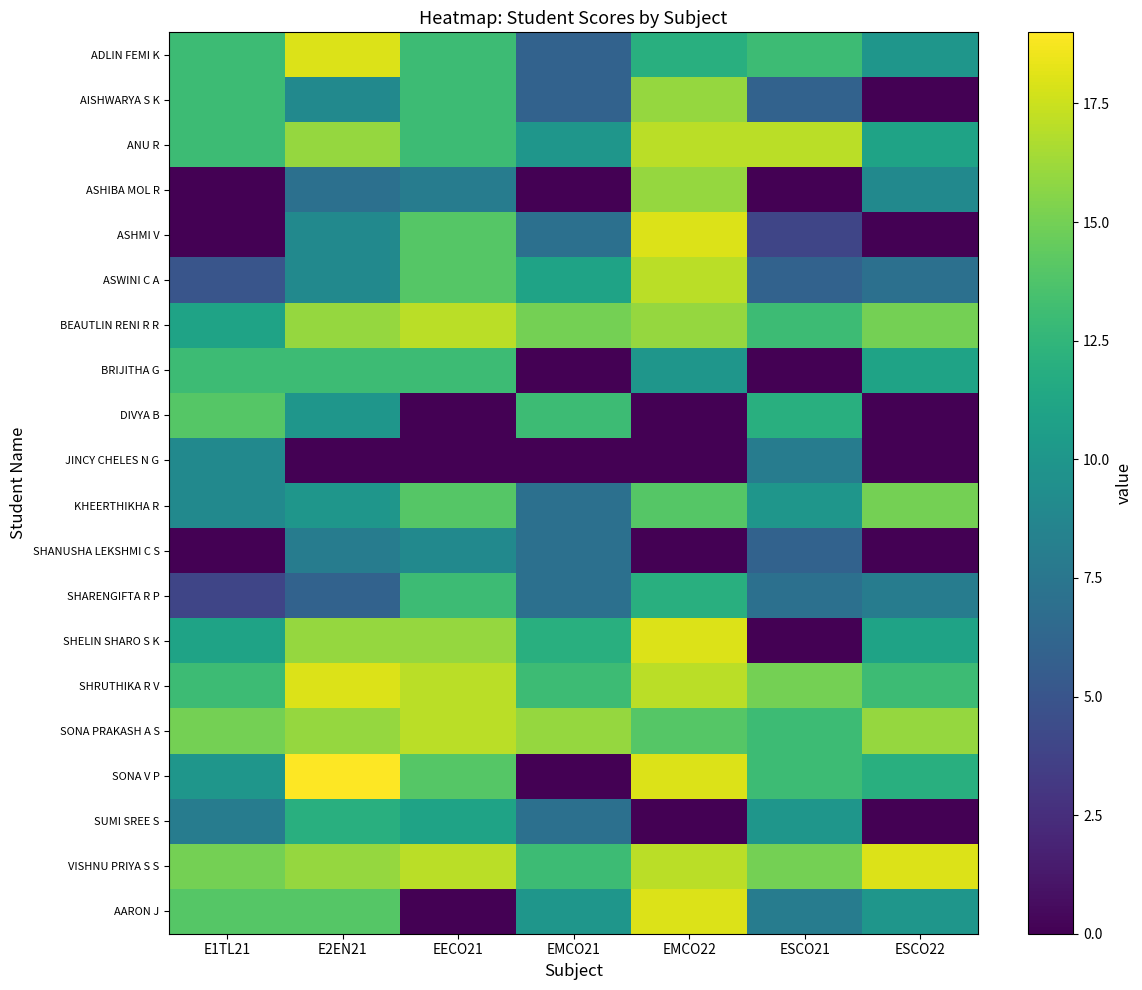

At ESCO22, list the series in order from largest to smallest.

VISHNU PRIYA S S, SONA PRAKASH A S, BEAUTLIN RENI R R, KHEERTHIKHA R, SHRUTHIKA R V, SONA V P, ANU R, BRIJITHA G, SHELIN SHARO S K, ADLIN FEMI K, AARON J, ASHIBA MOL R, SHARENGIFTA R P, ASWINI C A, AISHWARYA S K, ASHMI V, DIVYA B, JINCY CHELES N G, SHANUSHA LEKSHMI C S, SUMI SREE S